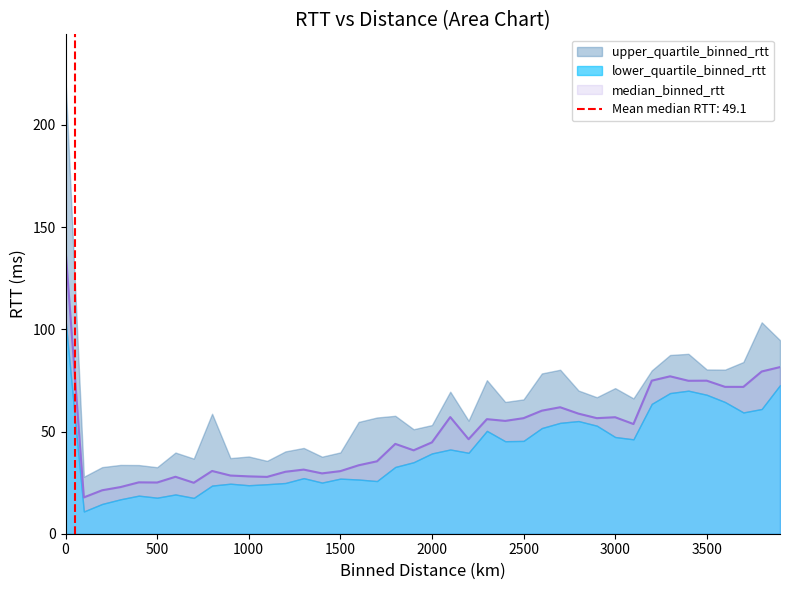

At which label is median_binned_rtt closest to 78?

3300.0